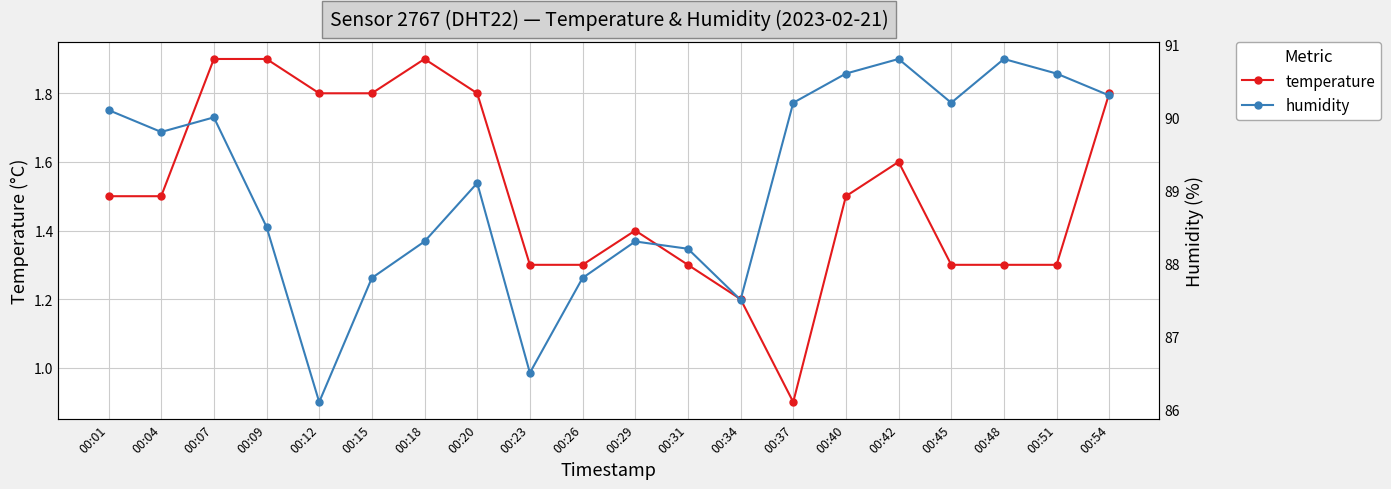

What is the maximum value for temperature?

1.9